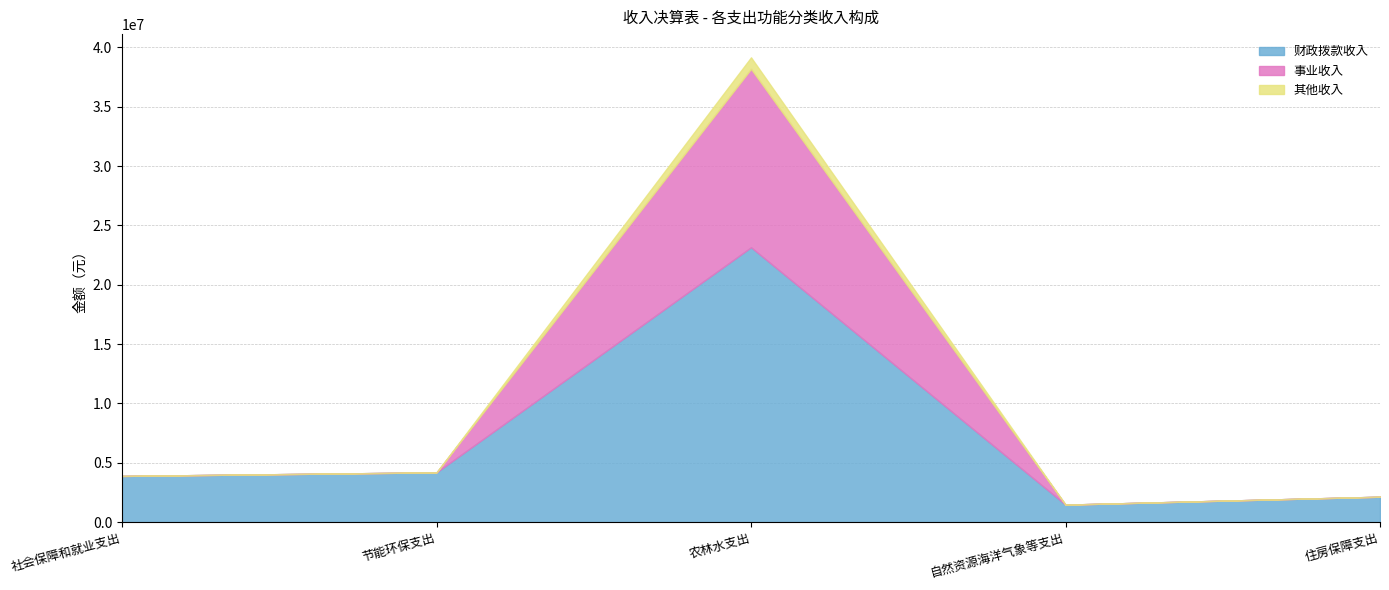

What is the difference between the maximum and minimum values in the 事业收入 series?

15029639.0